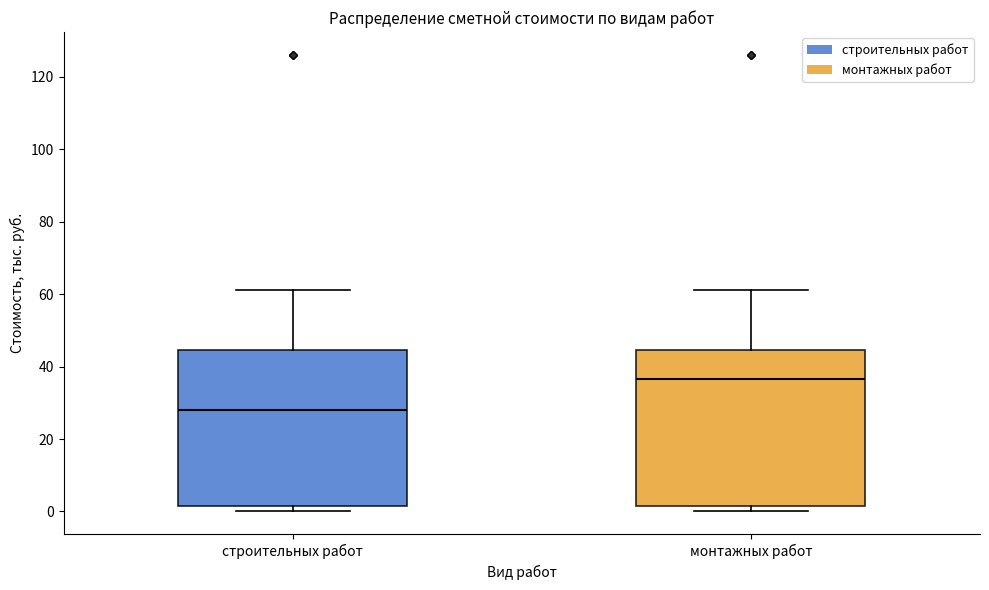

Reading left to right, read every box against the y-axis: the position of its median line, the range the box covers, and the ends of its whiskers. The values are not printed on the chart, so give them approximately, as read against the axis.

строительных работ: median 28, box 2 to 44, whiskers 0 to 62
монтажных работ: median 36, box 2 to 44, whiskers 0 to 62